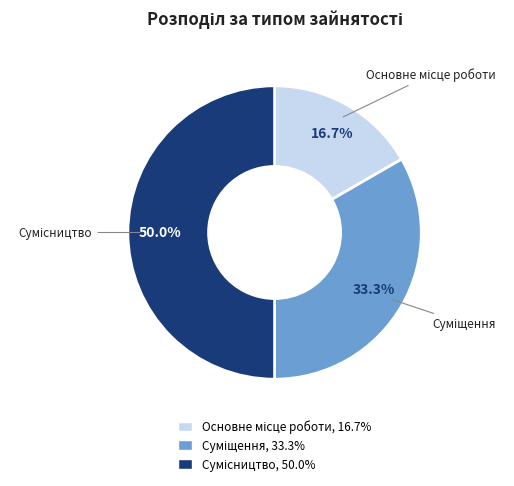

How much of the chart is everything except Суміщення?

66.7%